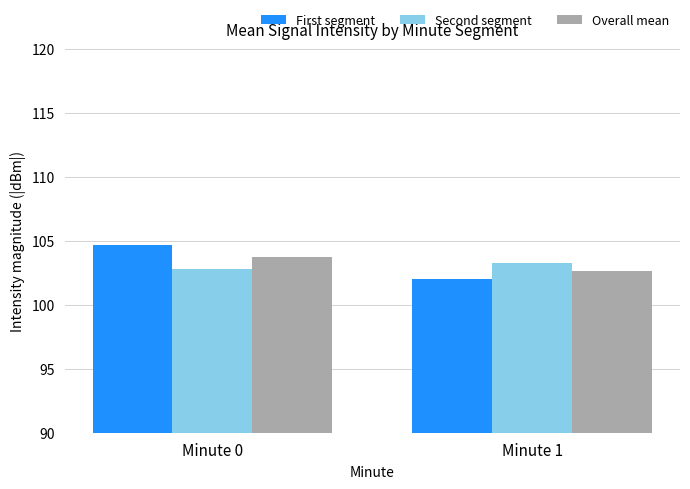

Read the First segment value at Minute 0.

104.7